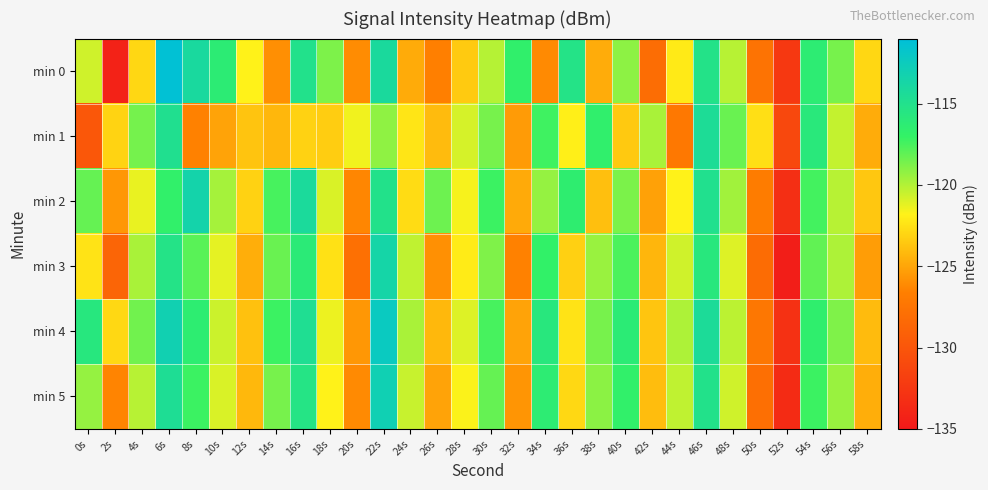

At which category does the chart reach its peak across all series?

6s